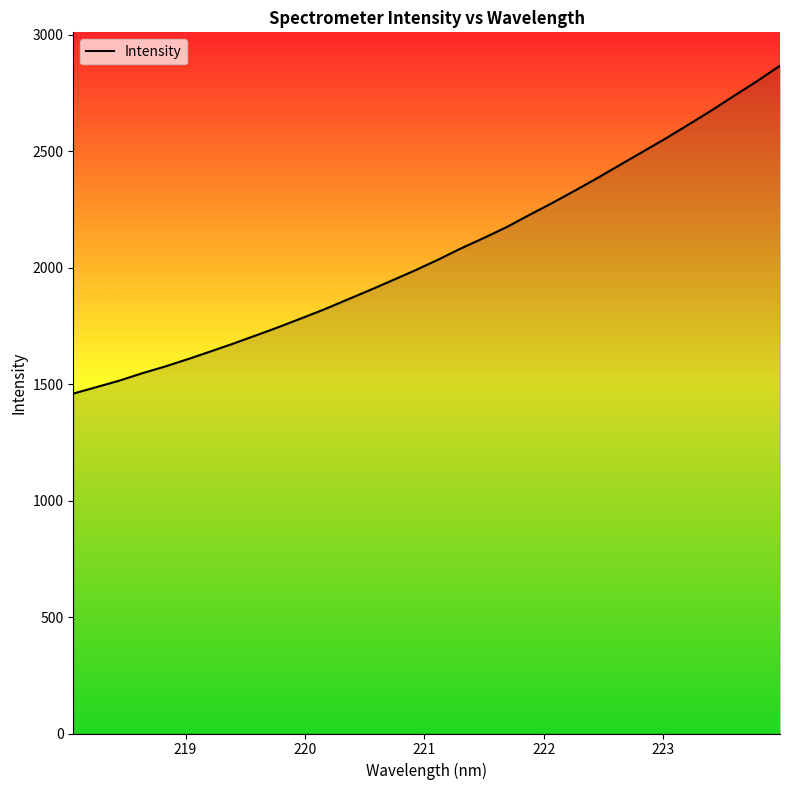

What is the difference between the maximum and minimum values?

1407.6